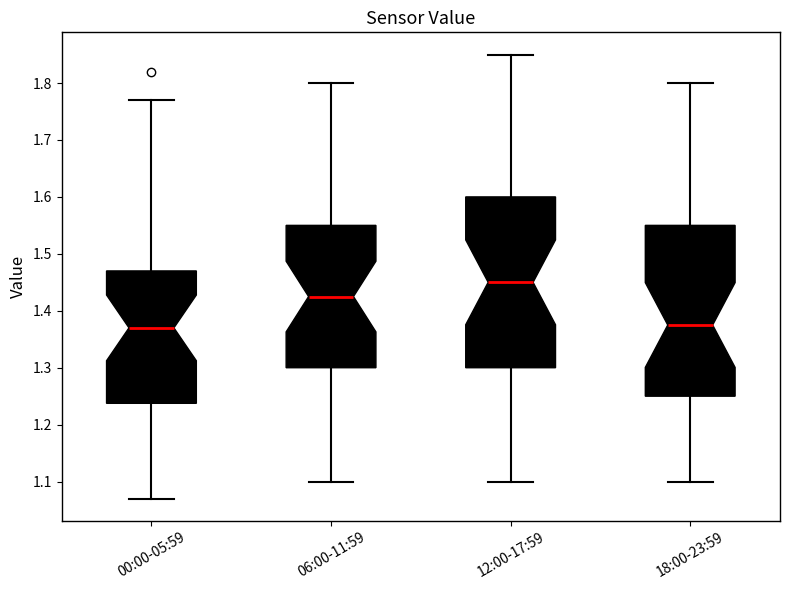

Reading left to right, read every box against the y-axis: the position of its median line, the range the box covers, and the ends of its whiskers. The values are not printed on the chart, so give them approximately, as read against the axis.

00:00-05:59: median 1.37, box 1.24 to 1.47, whiskers 1.07 to 1.77
06:00-11:59: median 1.43, box 1.30 to 1.55, whiskers 1.10 to 1.80
12:00-17:59: median 1.45, box 1.30 to 1.60, whiskers 1.10 to 1.85
18:00-23:59: median 1.38, box 1.25 to 1.55, whiskers 1.10 to 1.80